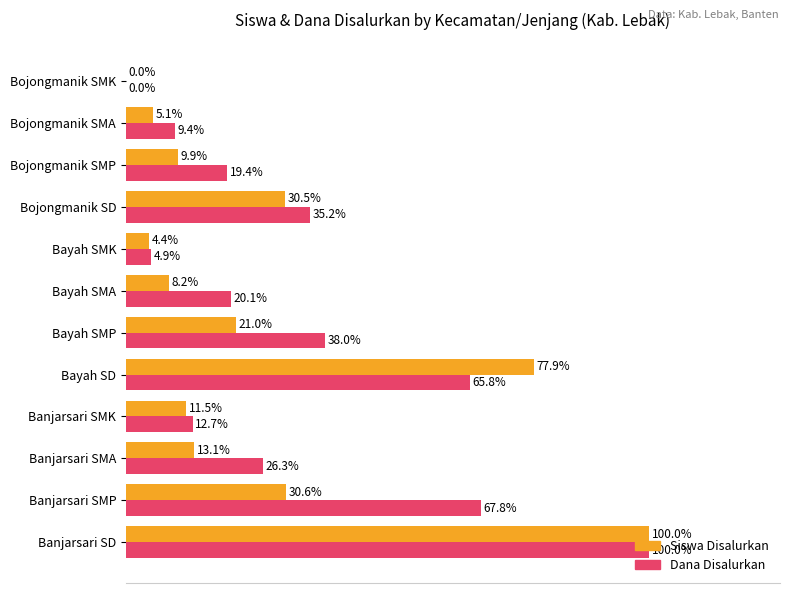

At which label is Dana Disalurkan closest to 50?

Bayah SMP